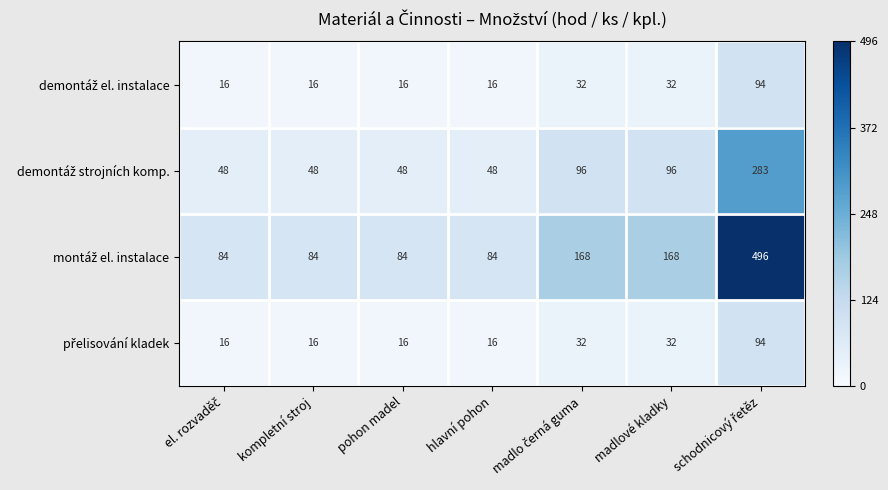

What is the total value across all series at madlové kladky?

328